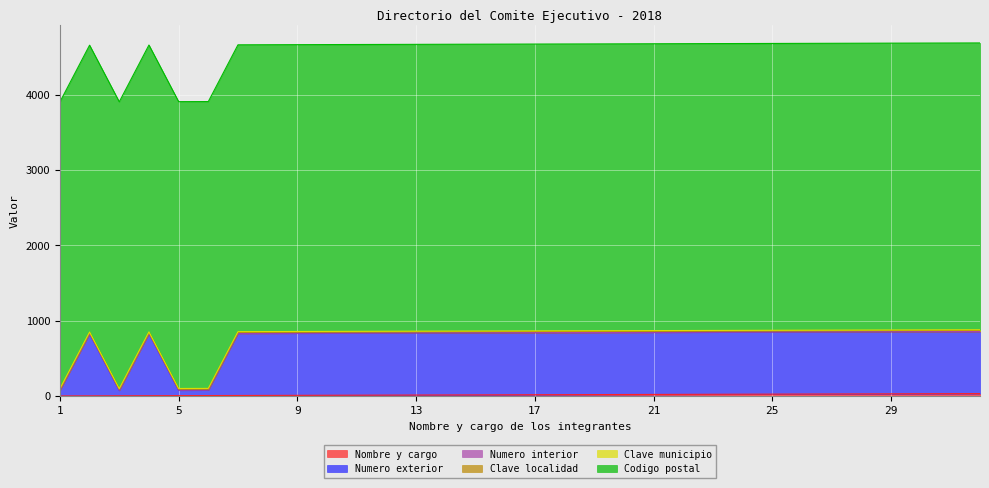

List the labels in order of Nombre y cargo value, smallest first.

1, 2, 3, 4, 5, 6, 7, 8, 9, 10, 11, 12, 13, 14, 15, 16, 17, 18, 19, 20, 21, 22, 23, 24, 25, 26, 27, 28, 29, 30, 31, 32